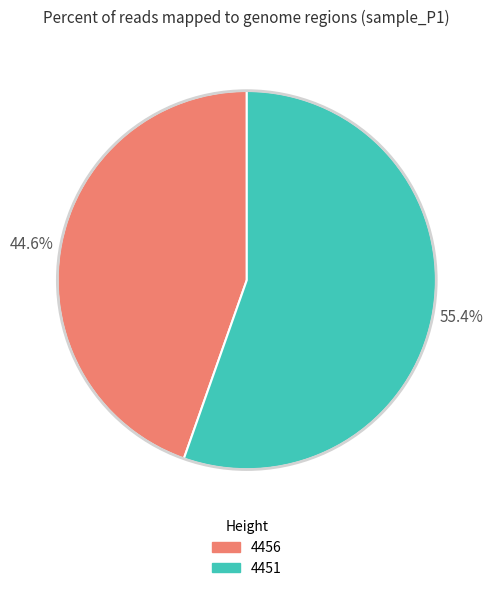

What percentage is the 4456 slice, to the nearest percent?

45%